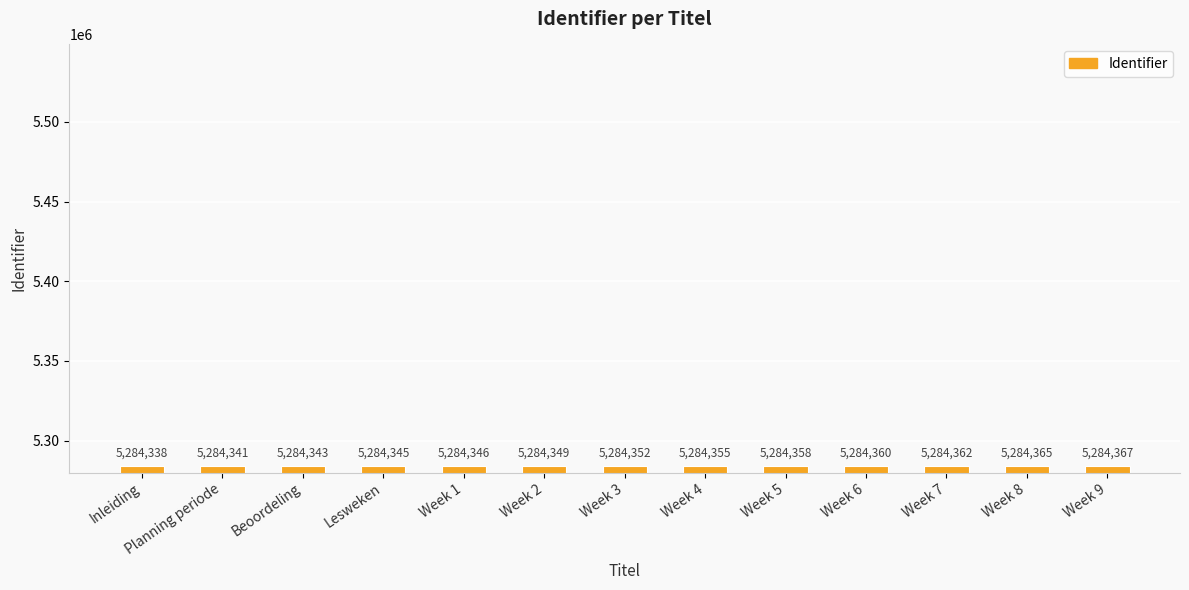

Reading left to right, extract all data points from this chart.

5284338	5284341	5284343	5284345	5284346	5284349	5284352	5284355	5284358	5284360	5284362	5284365	5284367